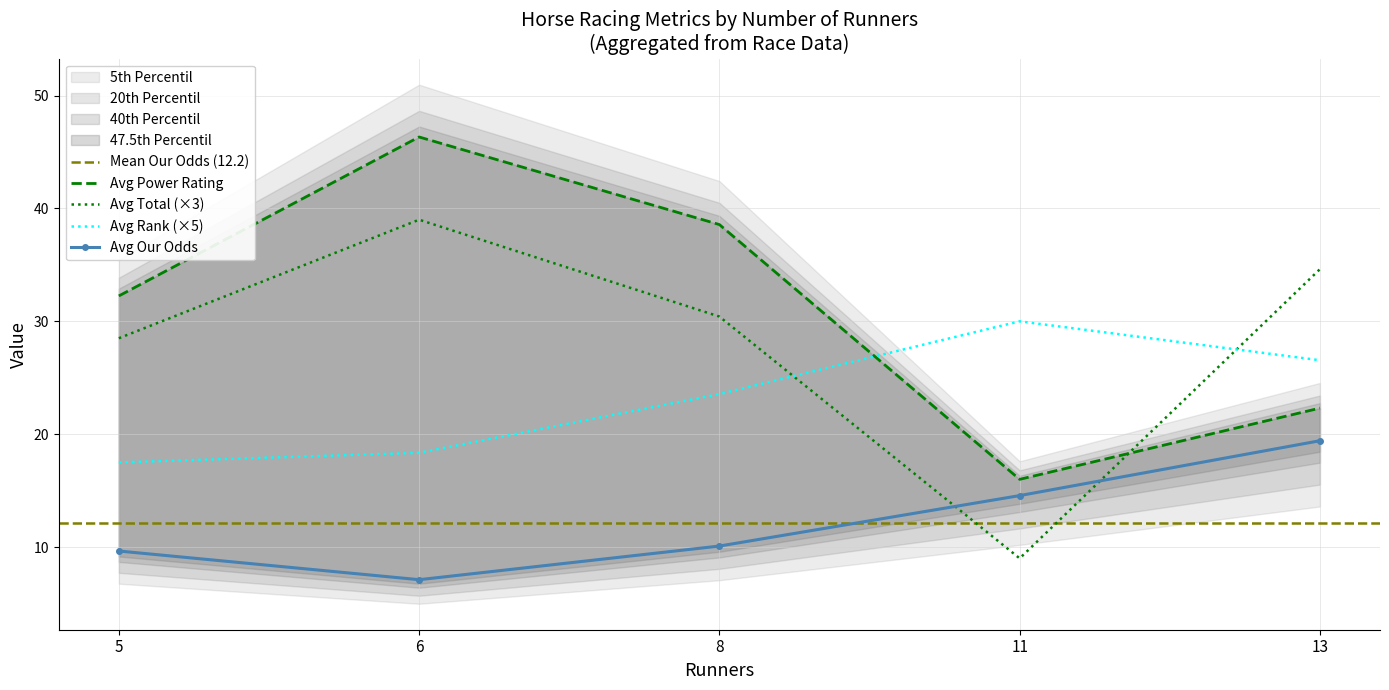

Between which two adjacent categories do Avg Total and Avg Power Rating first intersect?

11 and 13